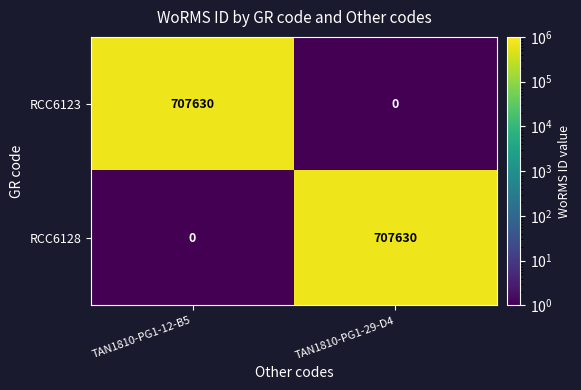

What is the maximum value shown in the chart?

707630